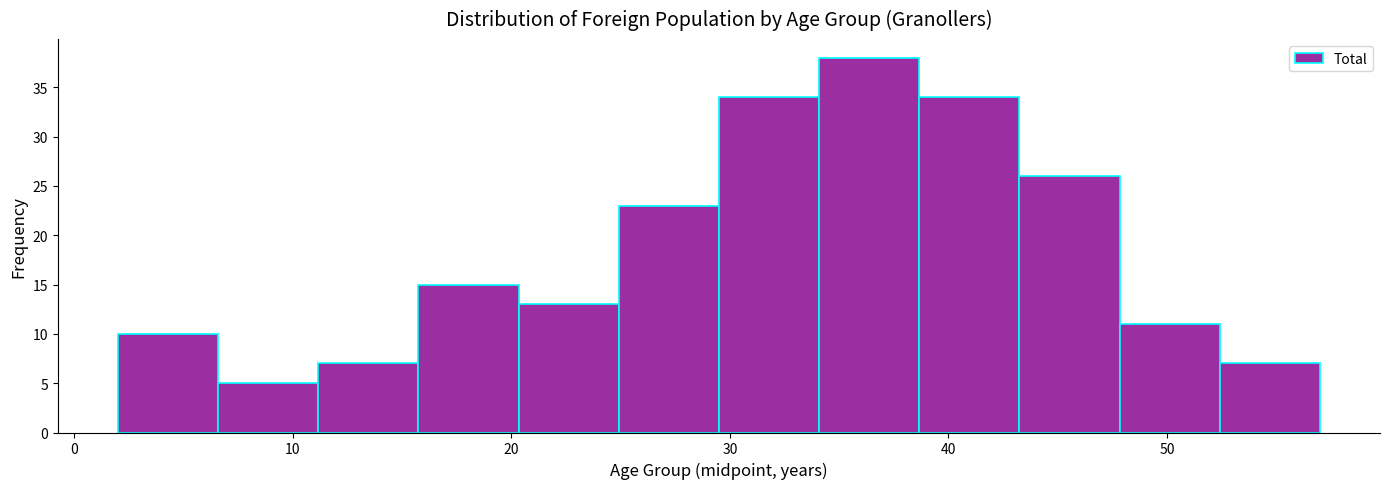

Reading left to right, transcribe this chart: for each bar, give the range it covers on the x-axis and its height. Neither the bar edges nor the heights are printed on the chart, so give them approximately, as read against the axes.

2 to 7: 10
7 to 11: 5
11 to 16: 7
16 to 20: 15
20 to 25: 13
25 to 30: 23
30 to 34: 34
34 to 39: 38
39 to 43: 34
43 to 48: 26
48 to 52: 11
52 to 57: 7